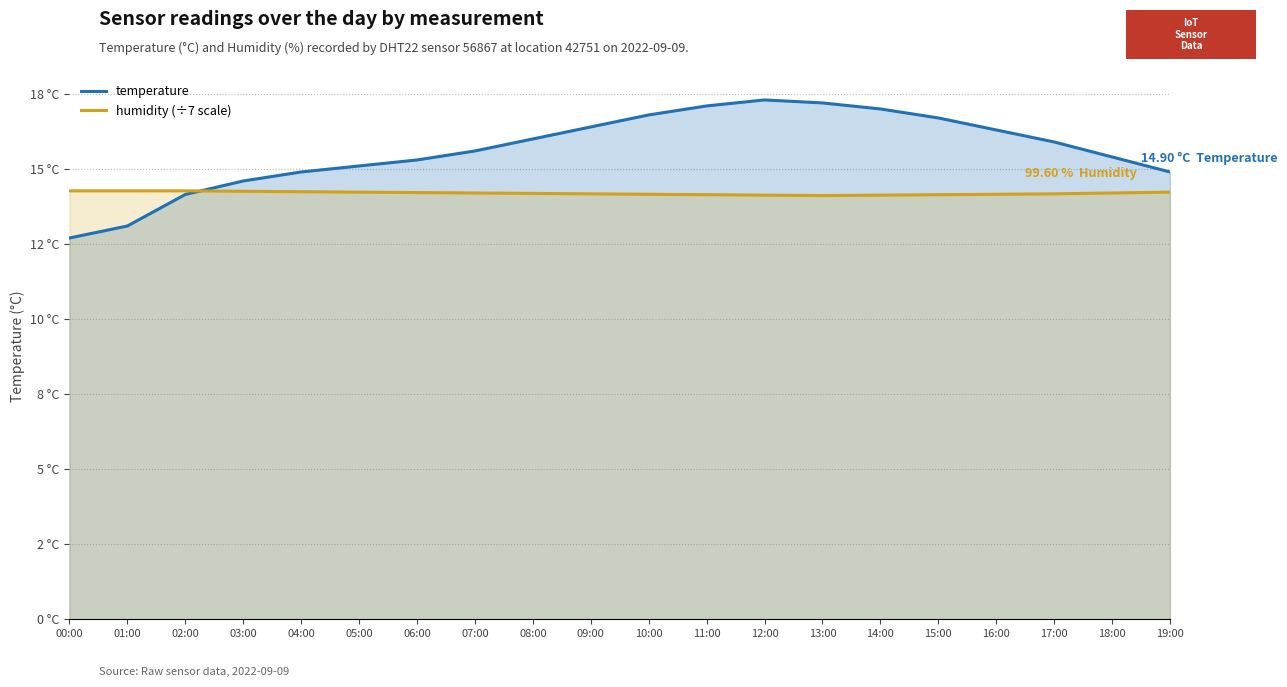

What is the difference between the maximum and minimum values in the temperature series?

4.6